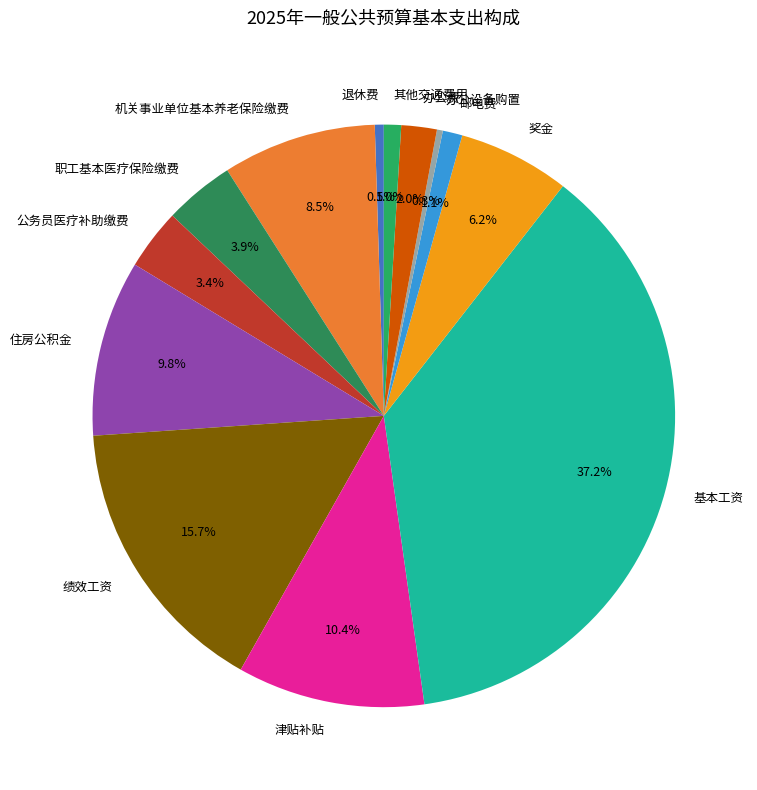

Approximately how many times larger is the value at 办公费 compared to 奖金?

0.3